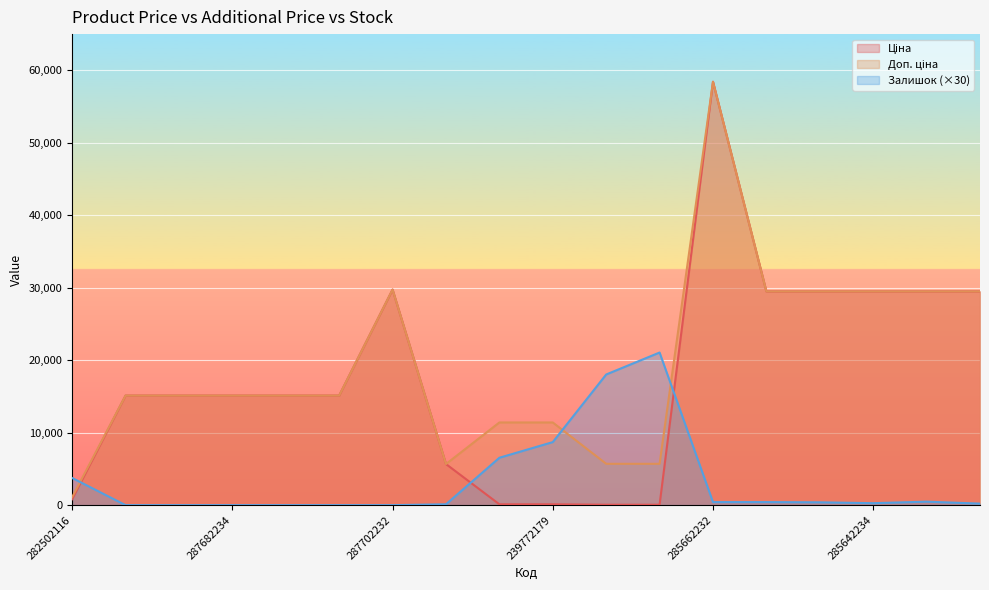

The value of Ціна at 239772195 is 114.1. True or false?

True